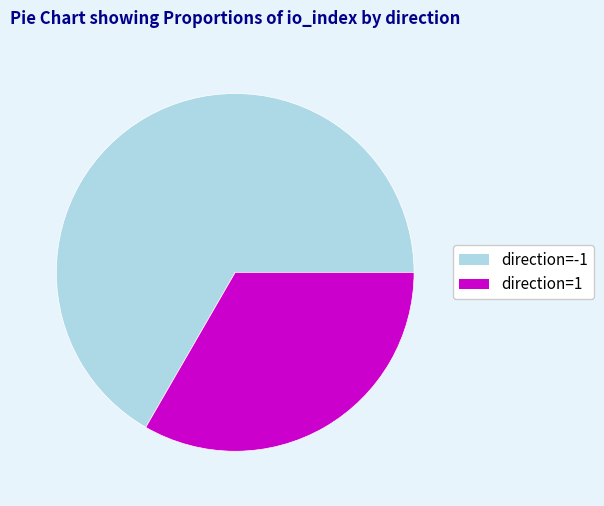

Do direction=1 and direction=-1 together represent more than half of the pie?

Yes